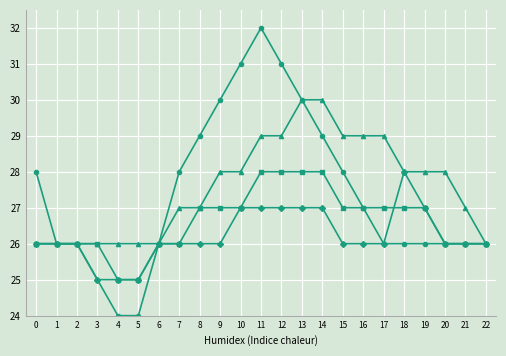

What is the greatest value displayed?

32